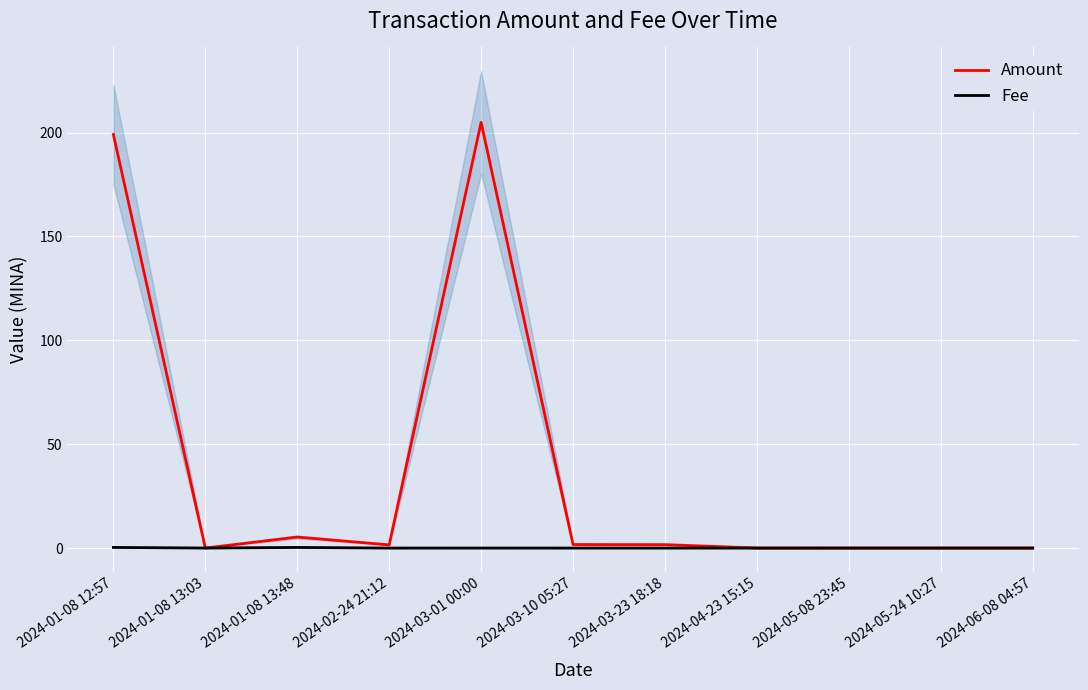

What is the label of the 6th point from the left?

2024-03-10 05:27